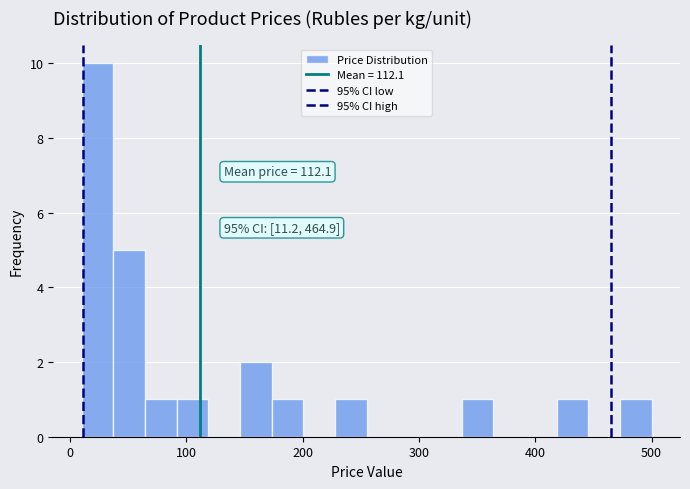

Read against the x-axis, roughly where is the centre of the tallest bar?

20